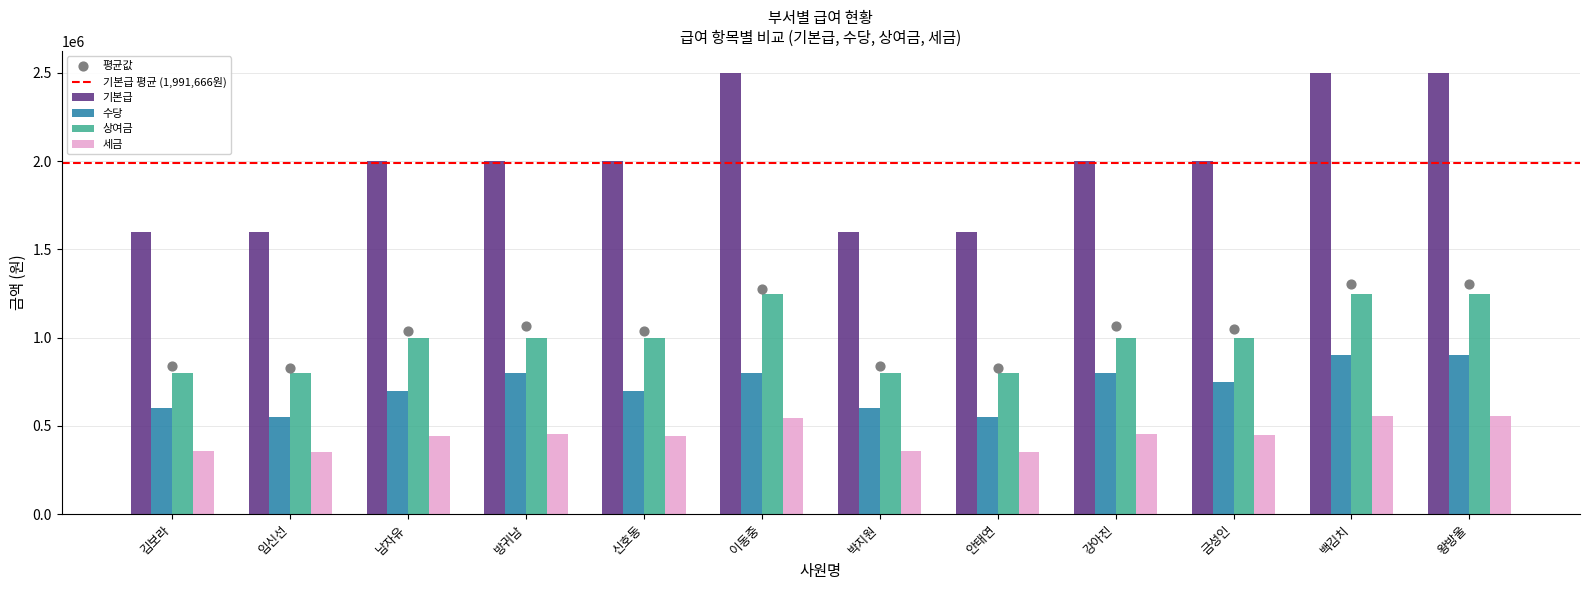

Which series contains the lowest Y value?

세금